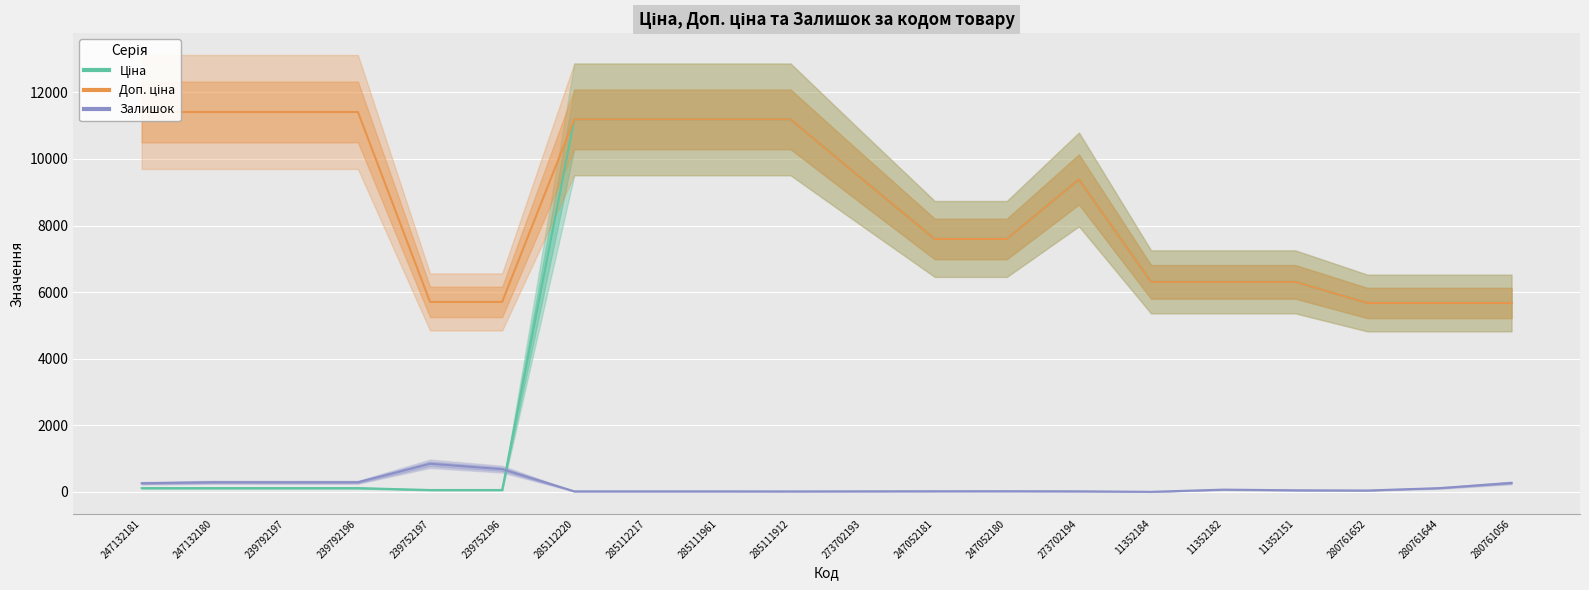

Is this an area chart (filled region under the line)?

No